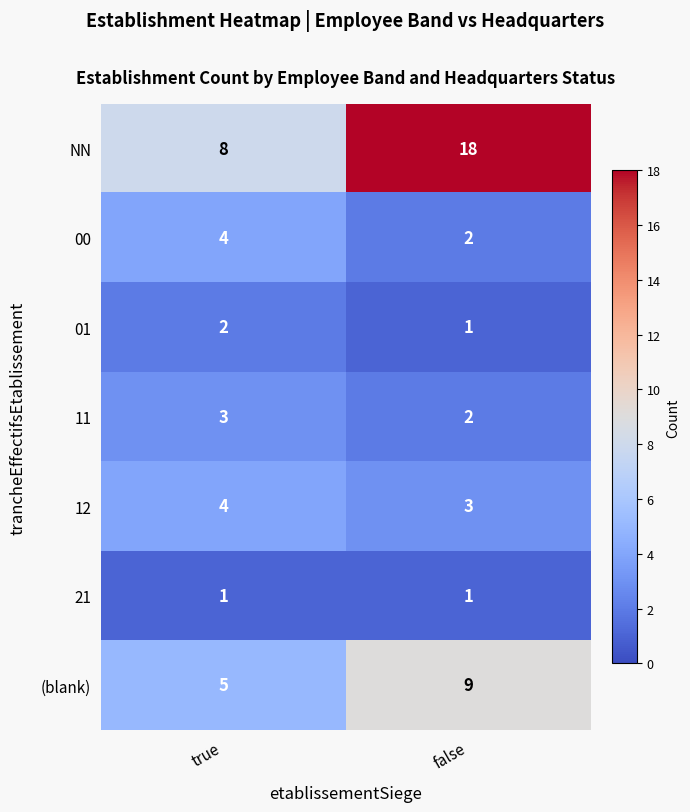

Where is 11 nearest to the value 2?

false